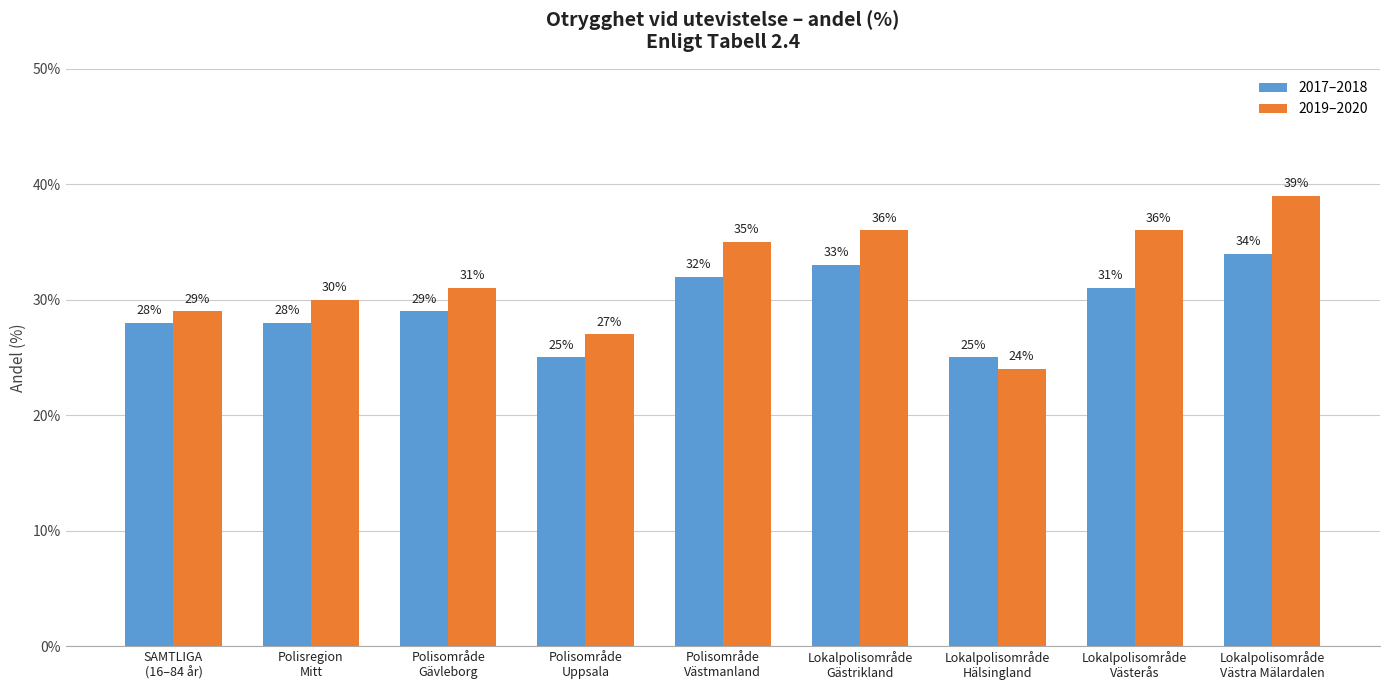

What is the label of the 5th bar from the left?

Polisområde
Västmanland